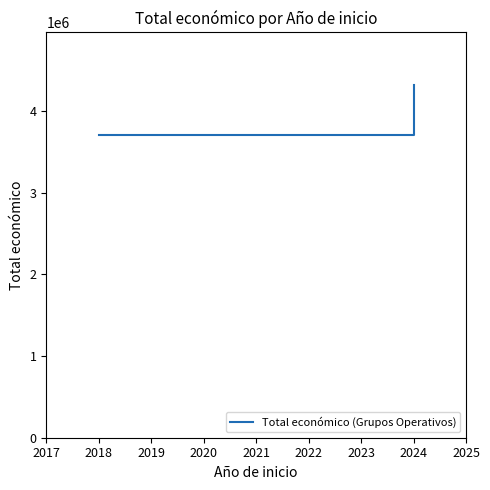

Is this an area chart (filled region under the line)?

No